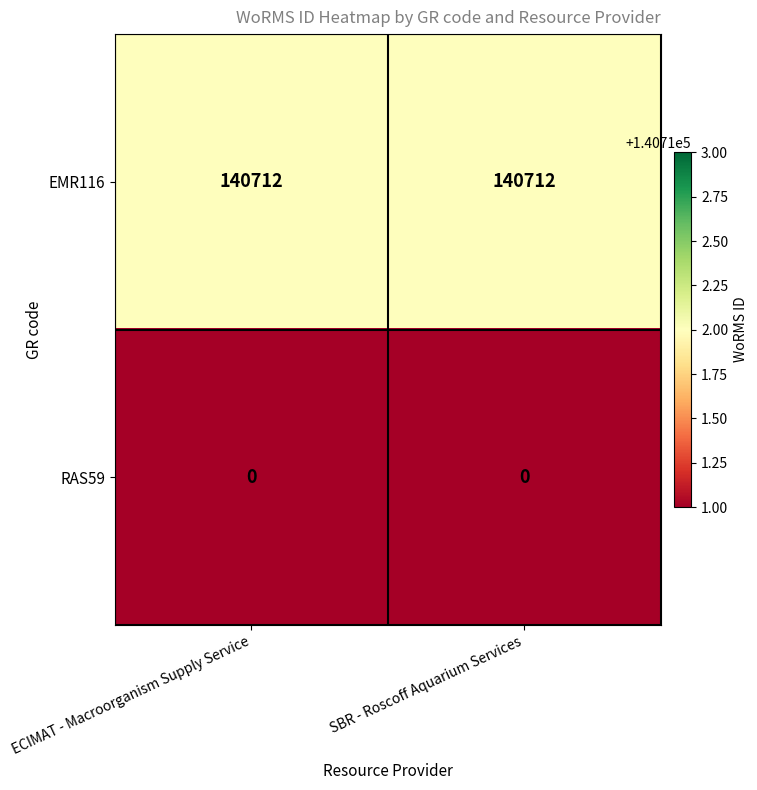

The value of EMR116 at SBR - Roscoff Aquarium Services is 80743. True or false?

False